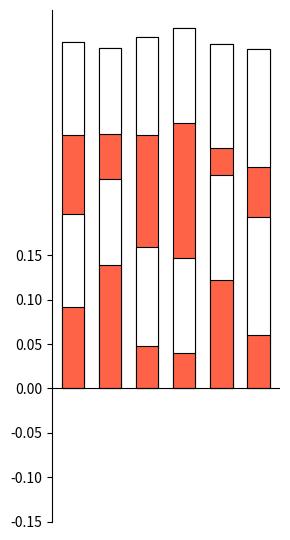

Is it true that Neither (bottom) equals 0.1 at 1?

False